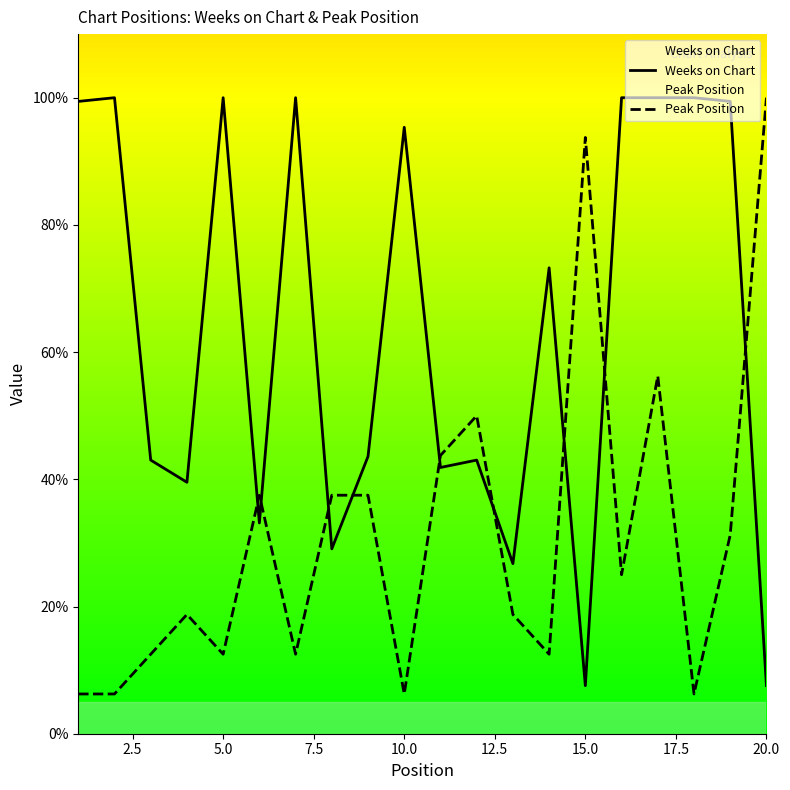

True or false: Weeks on Chart and Peak Position cross at least once.

True